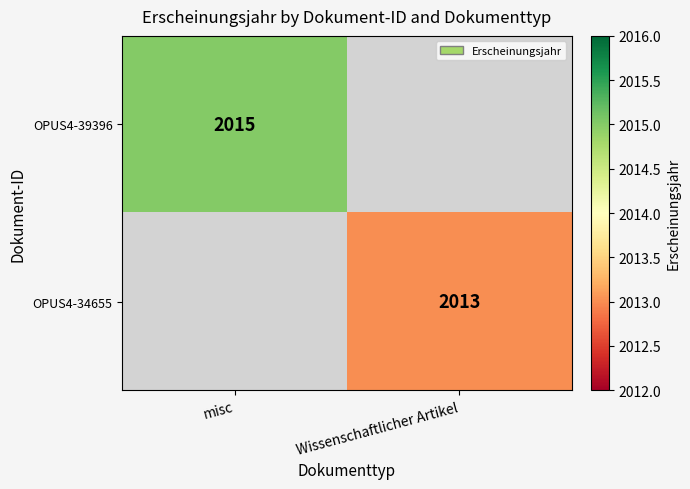

The OPUS4-39396 series shows 2015 at misc. True or false?

True